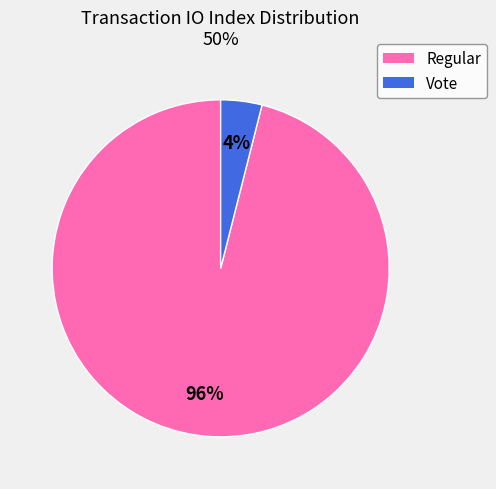

To the nearest percent, what is the difference between the Vote and Regular slice percentages?

92%